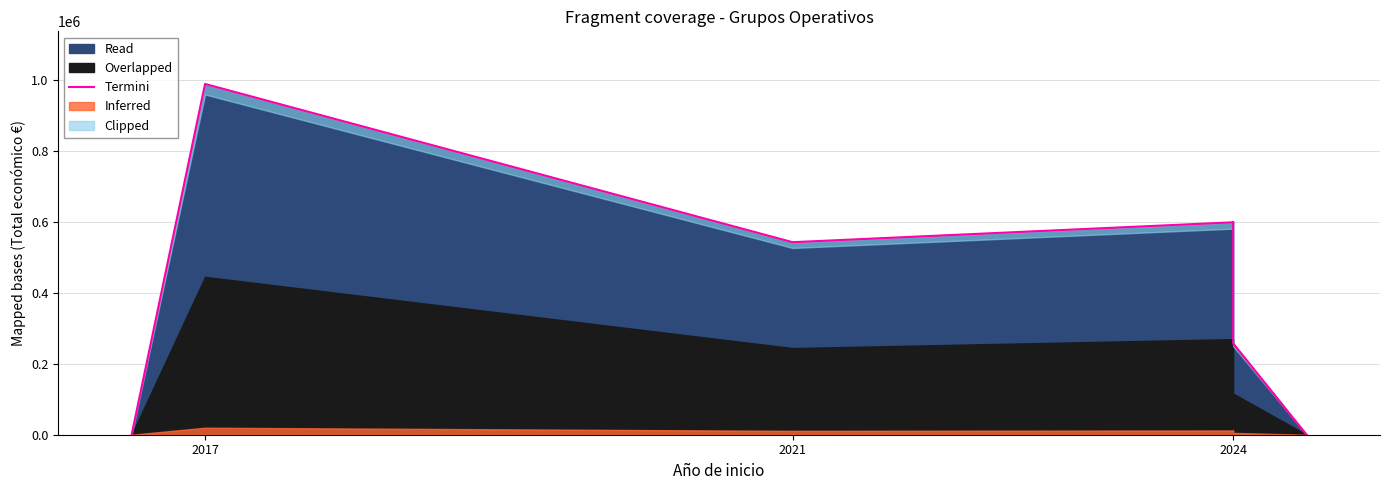

Is it true that the value at 2024 is 225083?

False